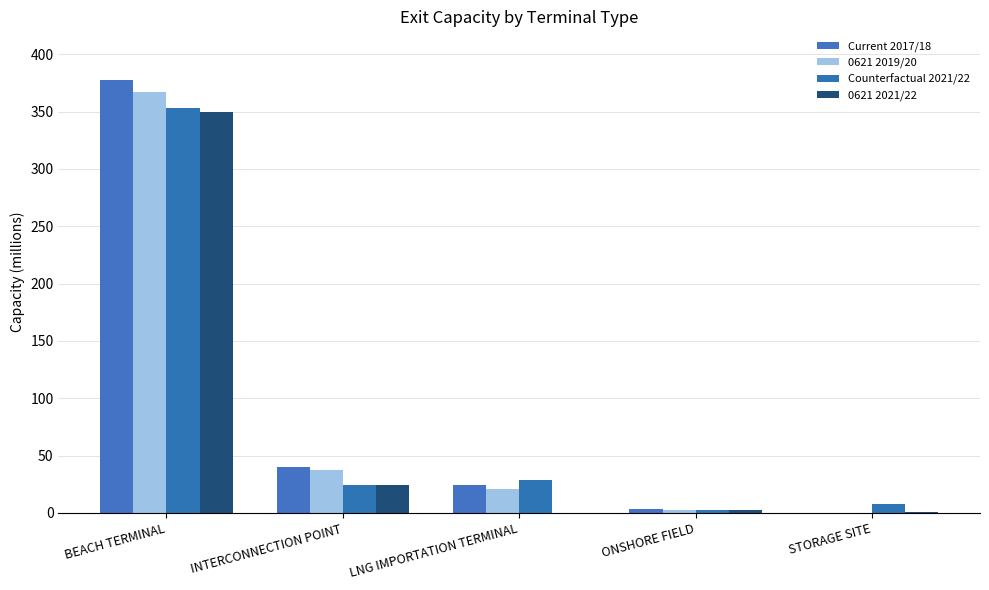

What position from the left is STORAGE SITE?

5